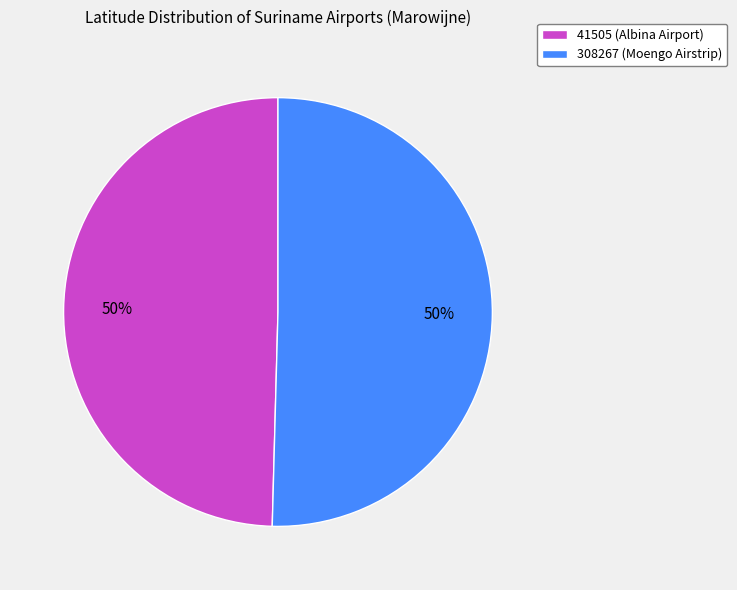

Do 41505 (Albina Airport) and 308267 (Moengo Airstrip) together represent more than half of the pie?

Yes